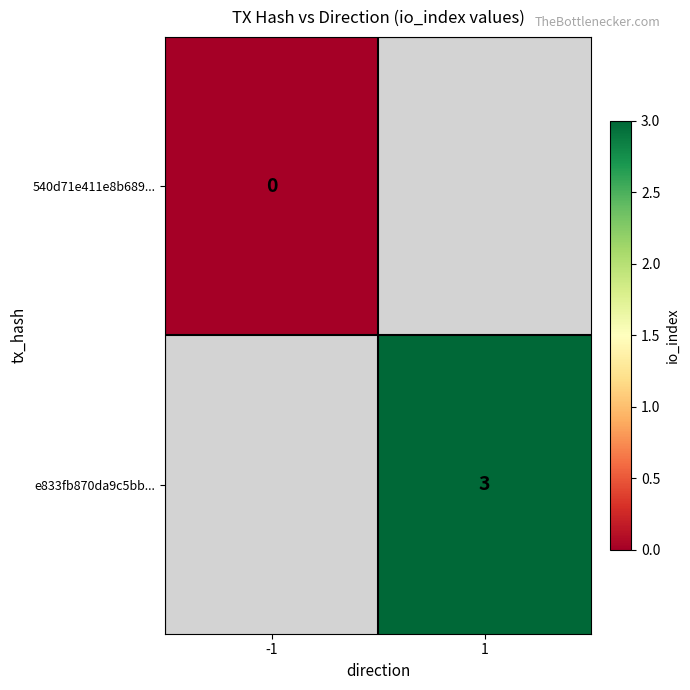

The value of e833fb870da9c5bb... at 1 is 3. True or false?

True